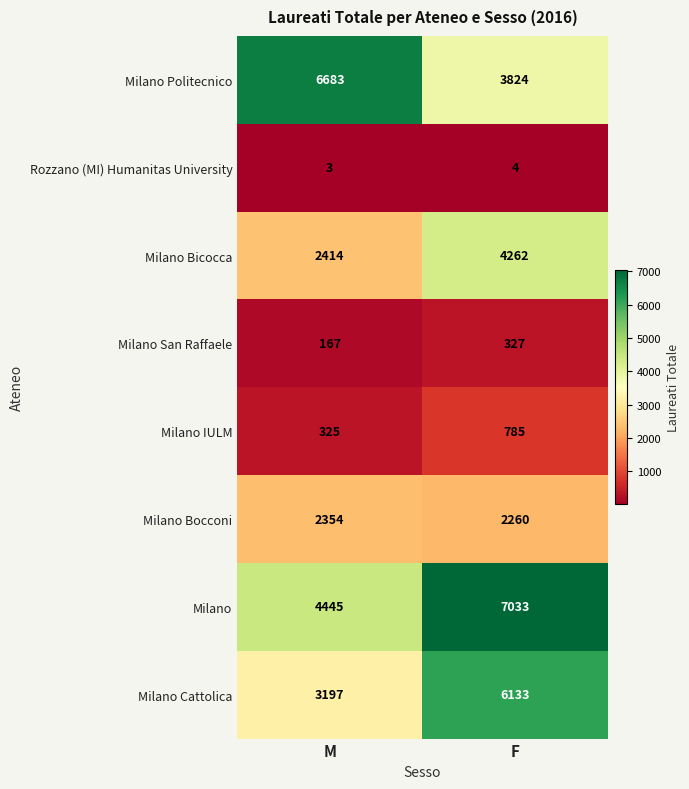

The value of Milano San Raffaele at F is 169. True or false?

False